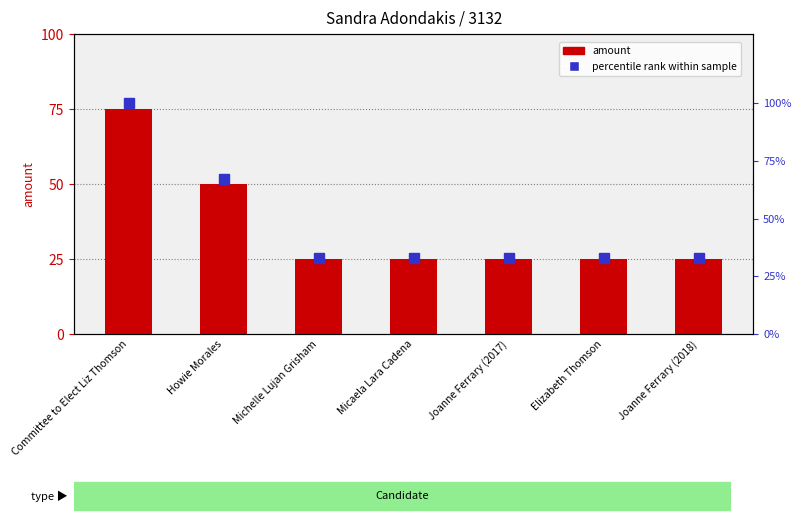

Which category has the highest value in the amount series?

Committee to Elect Liz Thomson